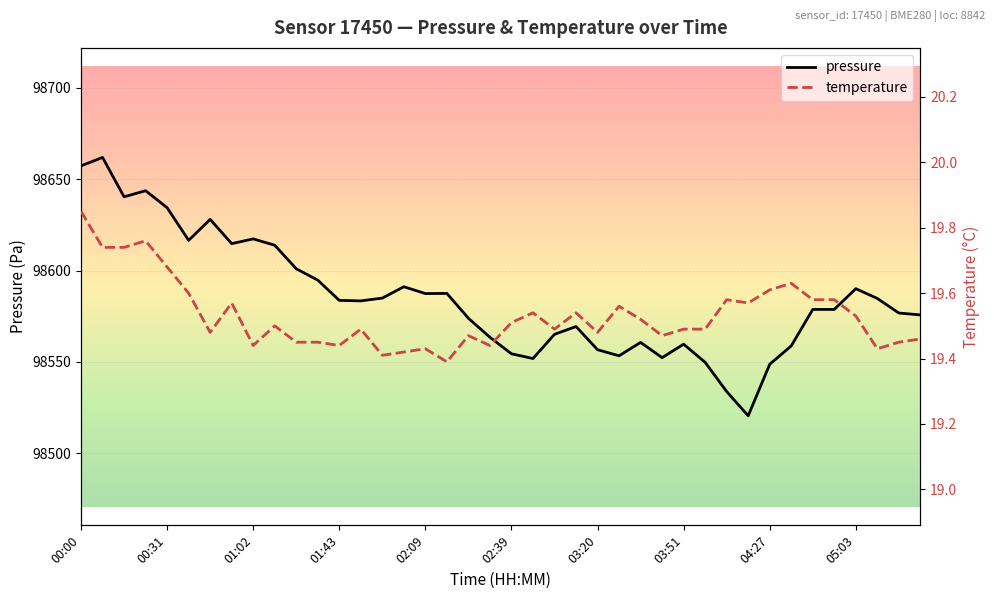

Which series has the widest spread of values?

pressure